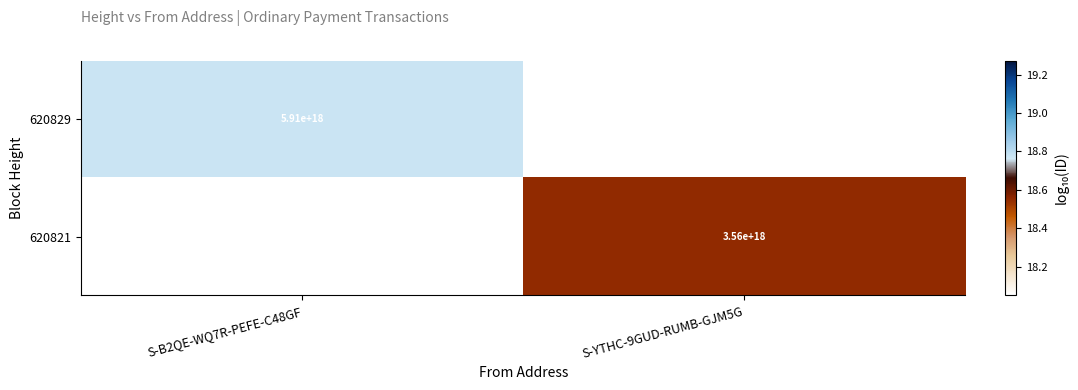

Which category has the lowest value across all series?

S-YTHC-9GUD-RUMB-GJM5G